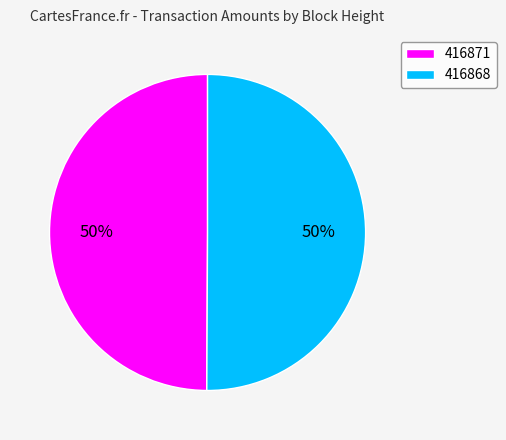

Combined, do 416868 and 416871 account for over 50%?

Yes